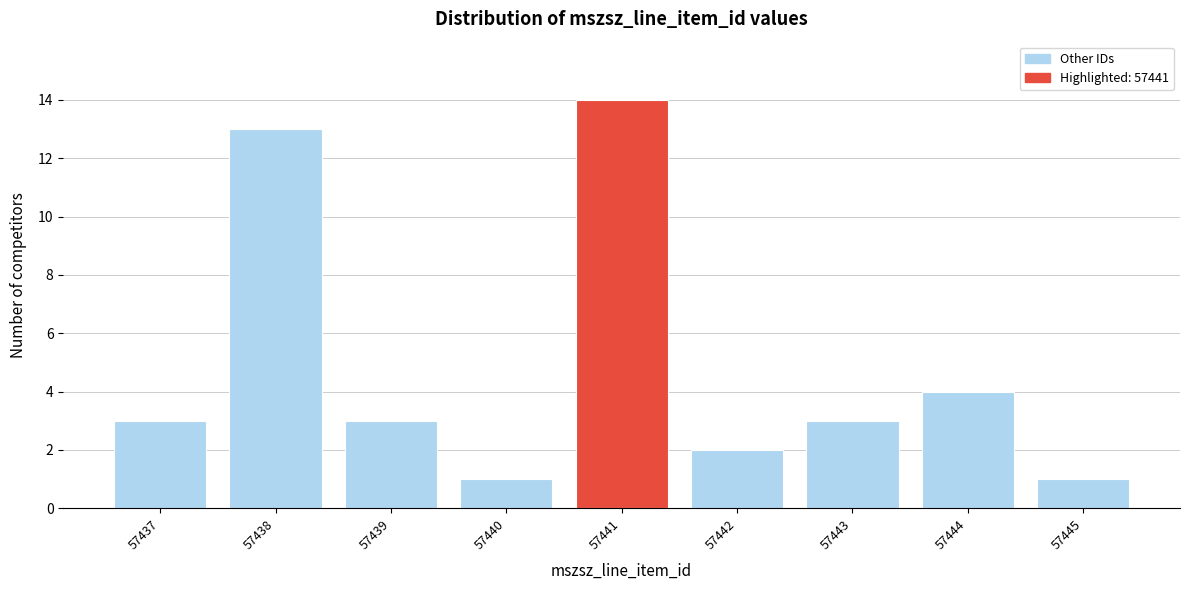

Reading left to right, extract all data points from this chart.

57437=3	57438=13	57439=3	57440=1	57441=14	57442=2	57443=3	57444=4	57445=1